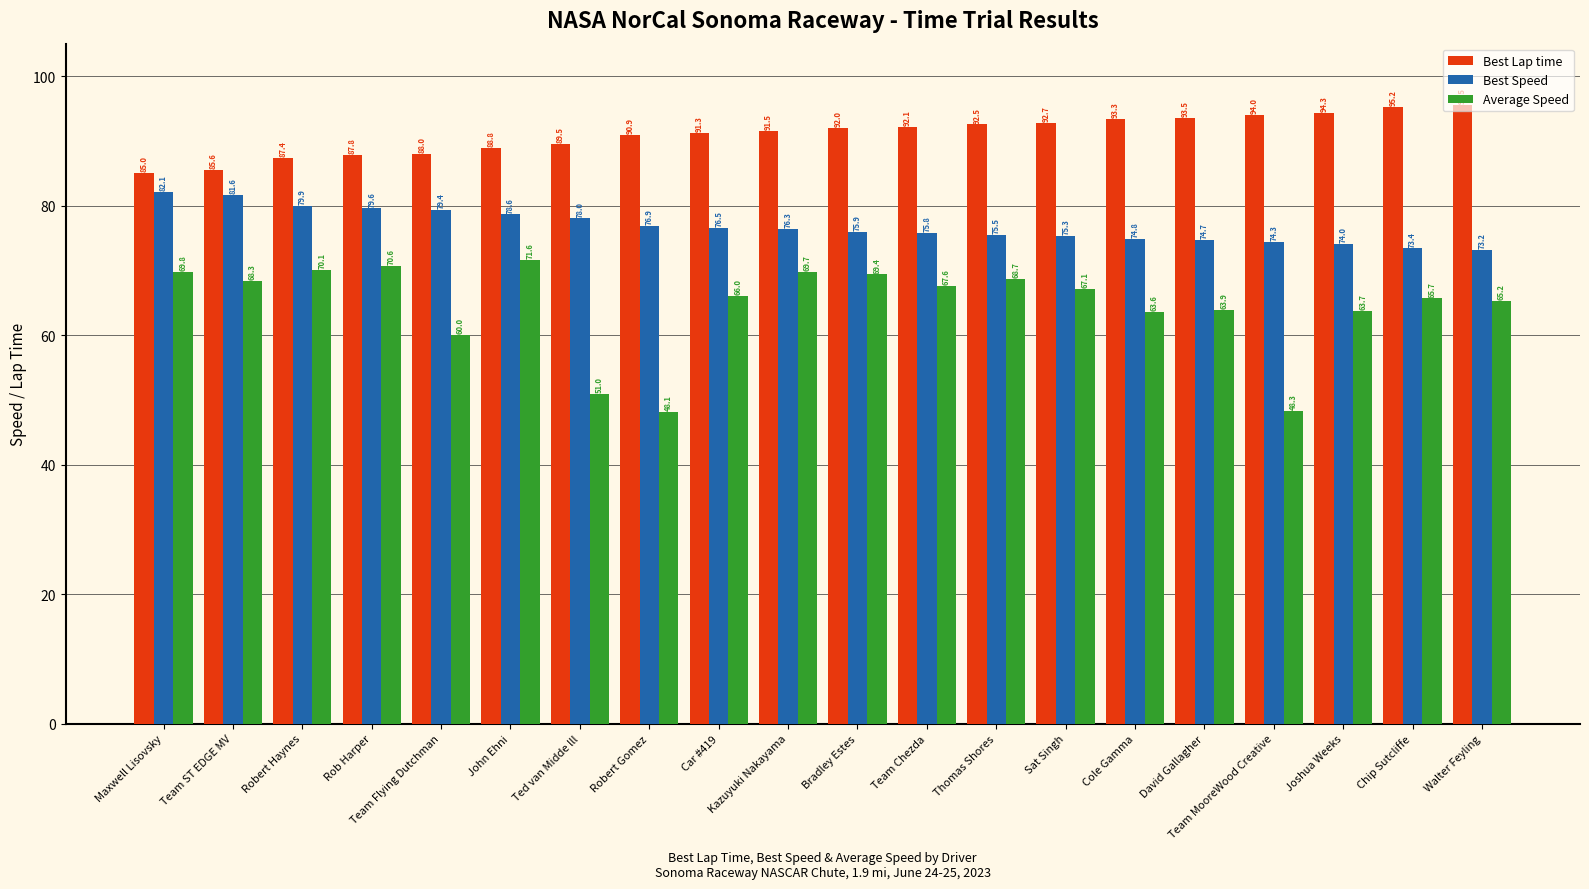

What is the difference between the maximum and minimum values in the Average Speed series?

23.5